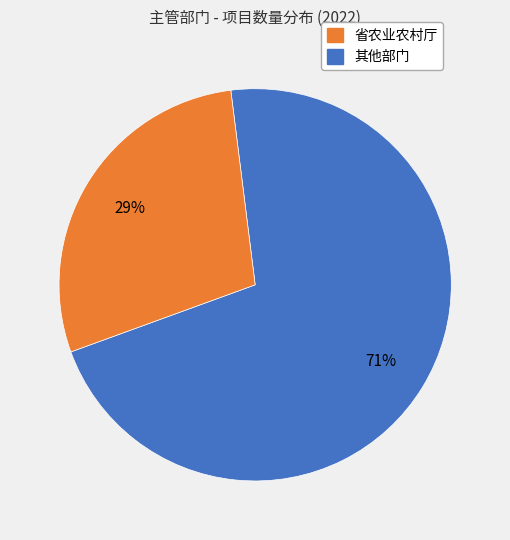

Is there any slice that represents more than half of the pie?

Yes